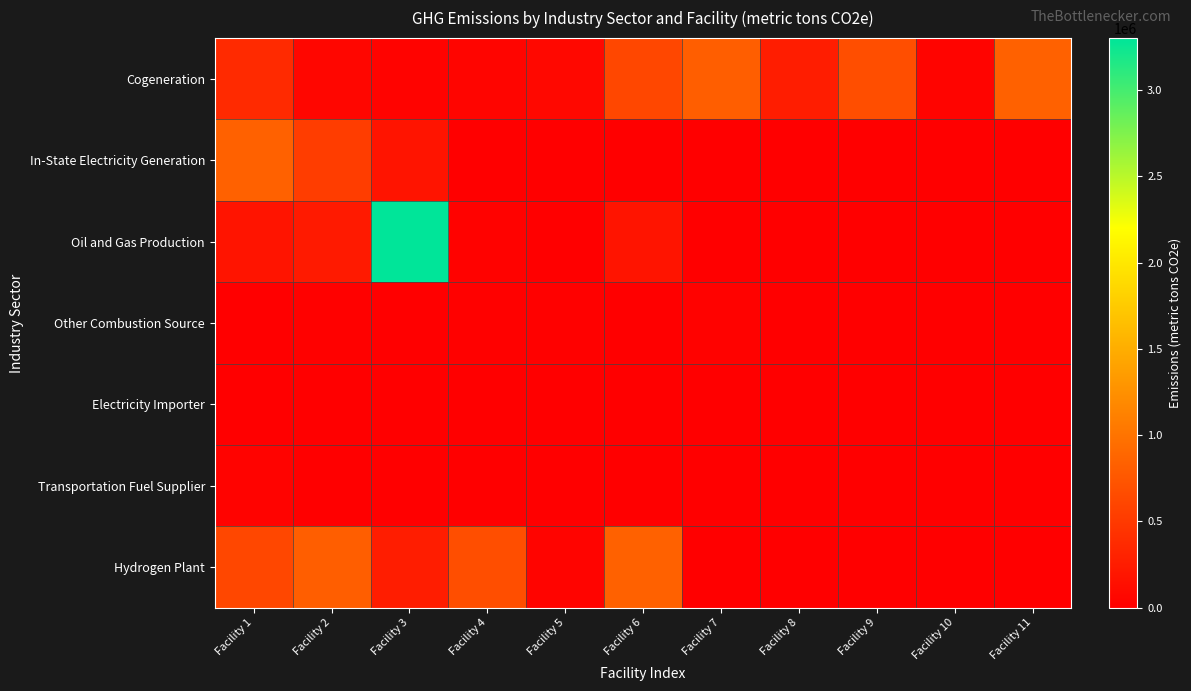

At how many categories does at least one series exceed 2128830?

1